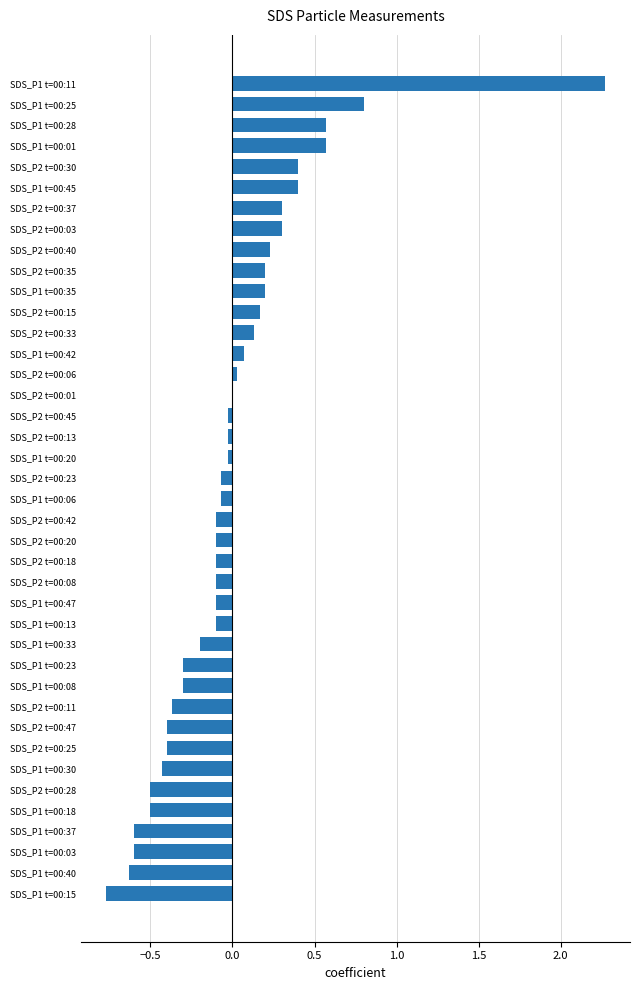

The chart shows a value of -1.1 at SDS_P1 t=00:37. True or false?

False